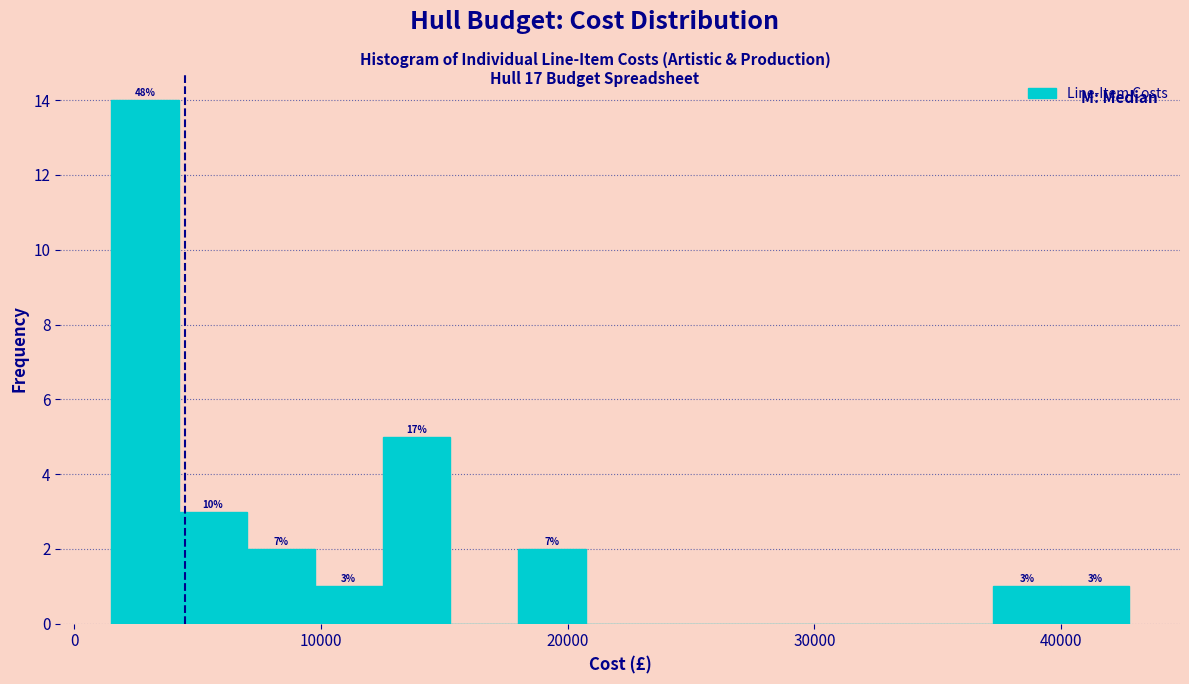

Read against the x-axis, roughly where is the centre of the tallest bar?

3000